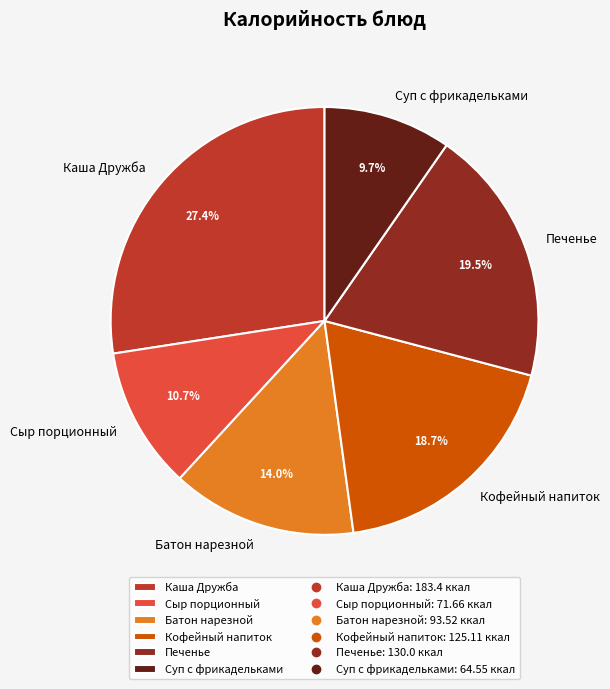

Which slice is the largest?

Каша Дружба